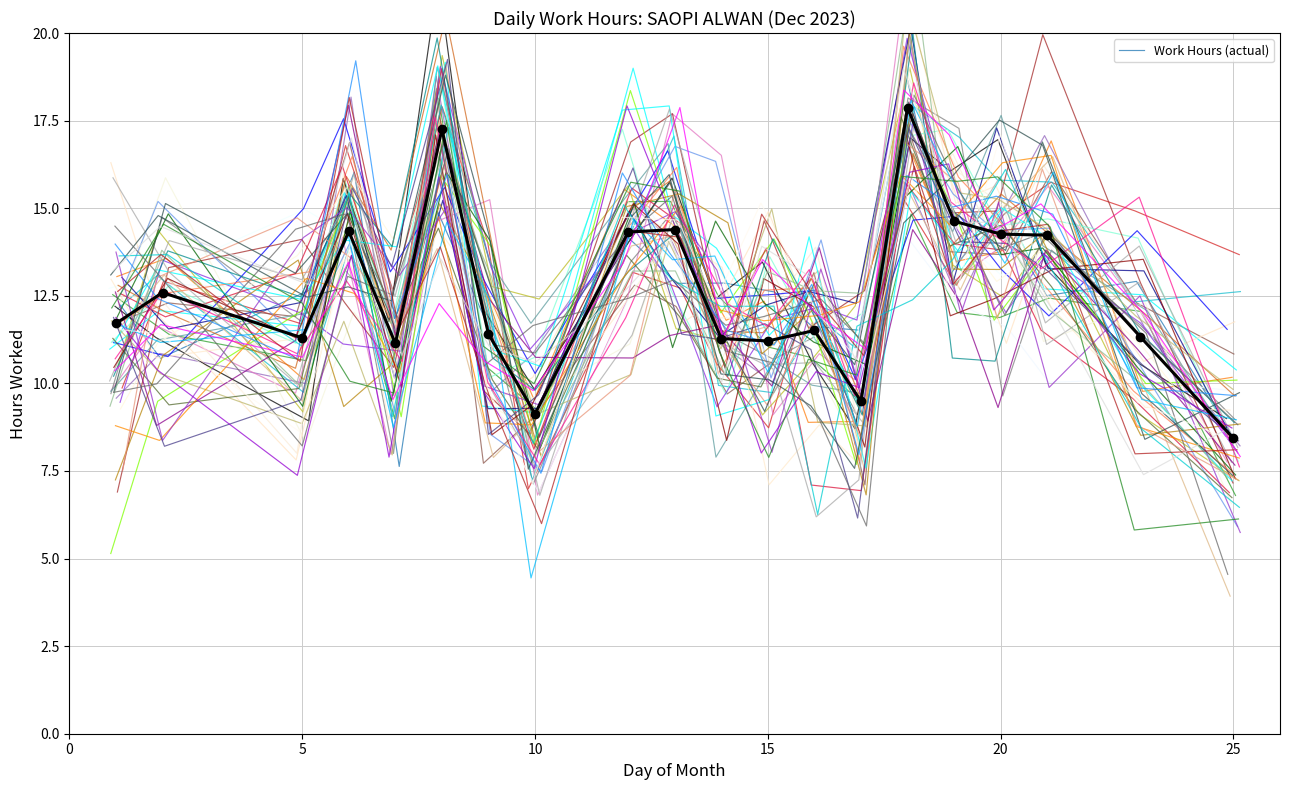

True or false: Work Hours (actual) has more than 2 interior local peaks.

True